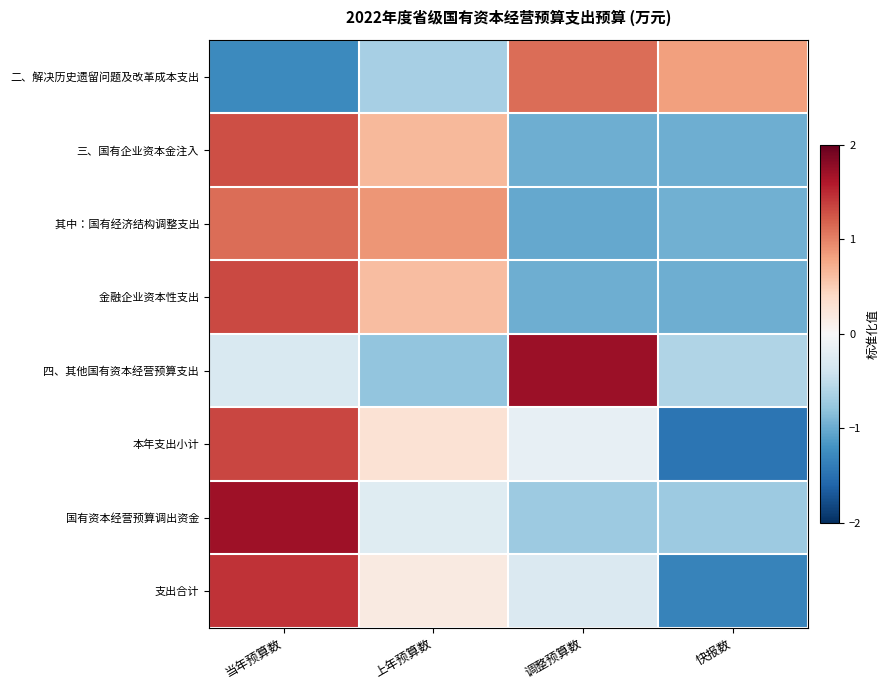

Which has a higher value, 当年预算数 or 上年预算数?

上年预算数